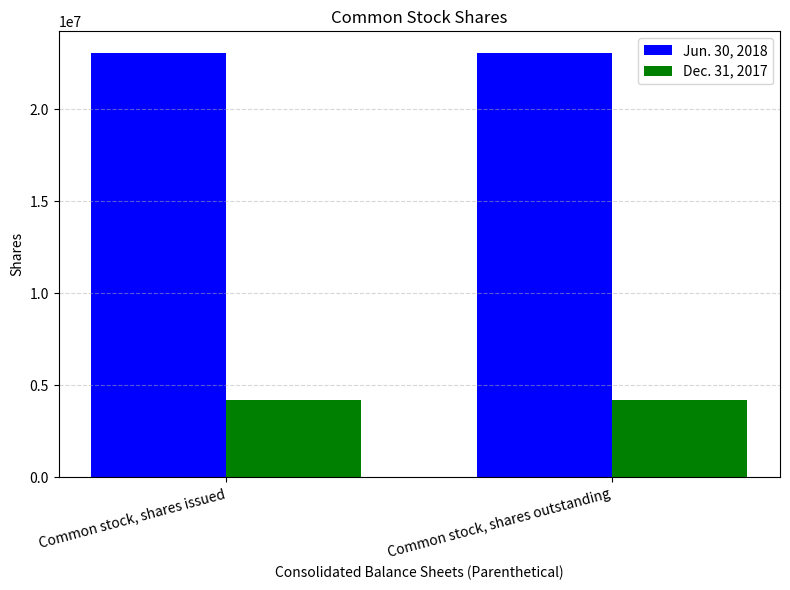

What are all the series names shown in the legend?

Jun. 30, 2018, Dec. 31, 2017